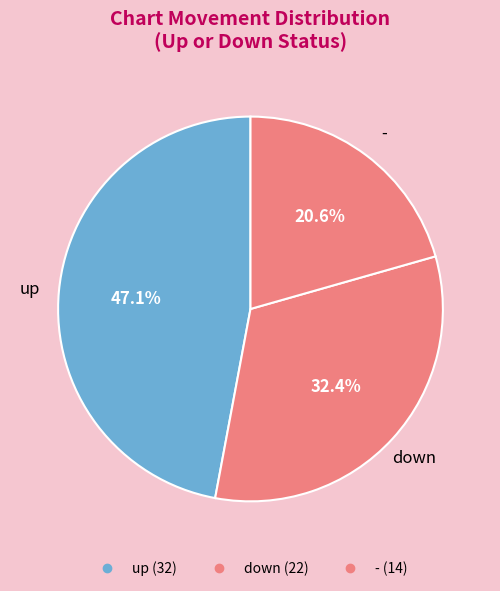

Is there any slice that represents more than half of the pie?

No